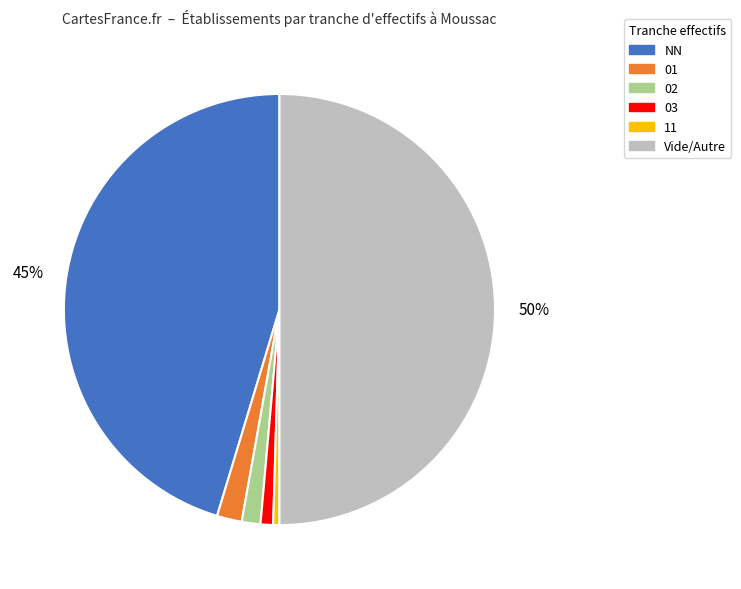

To the nearest percent, what is the average slice percentage?

17%